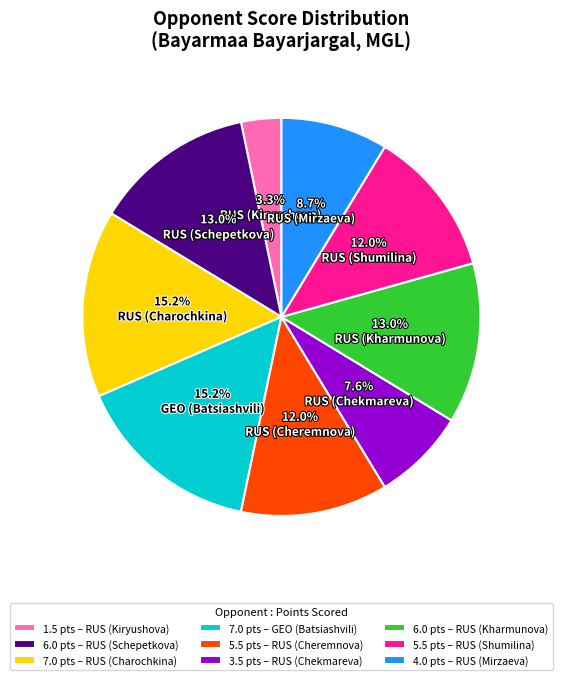

How many segments does this pie chart have?

9